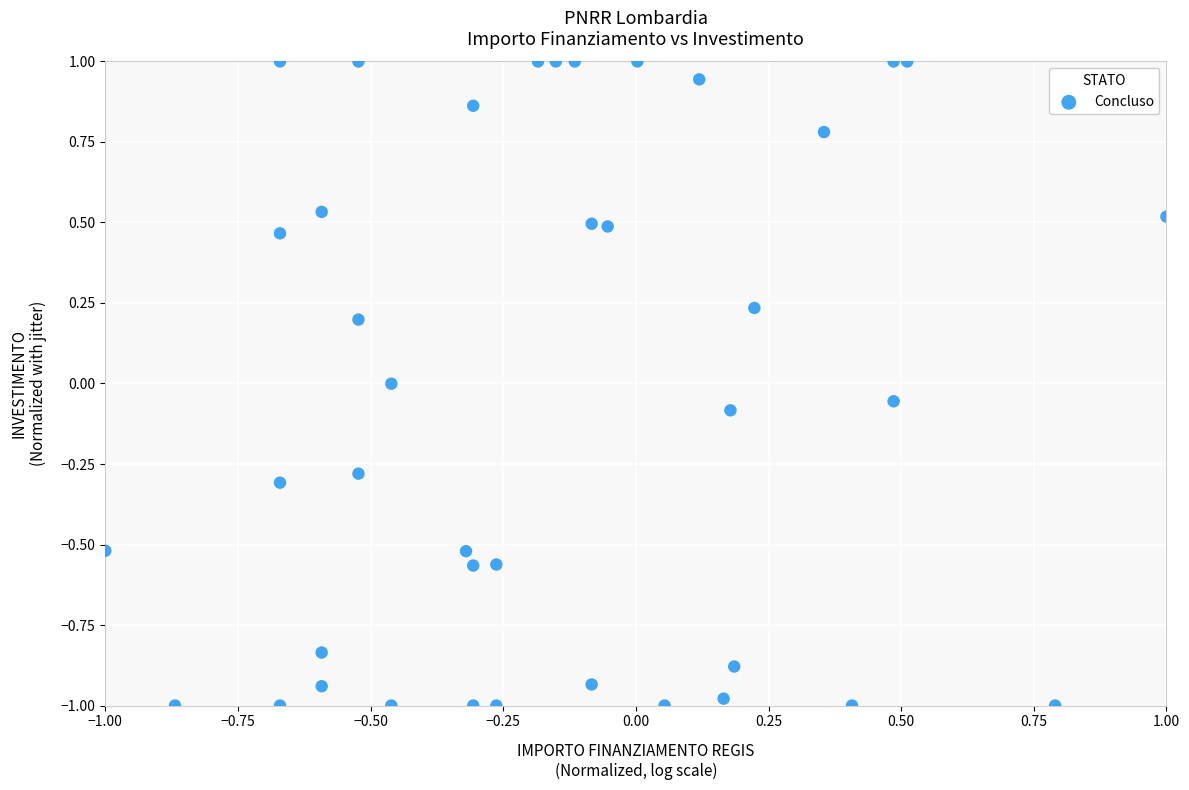

What is the range of X values (max minus min)?

2.0